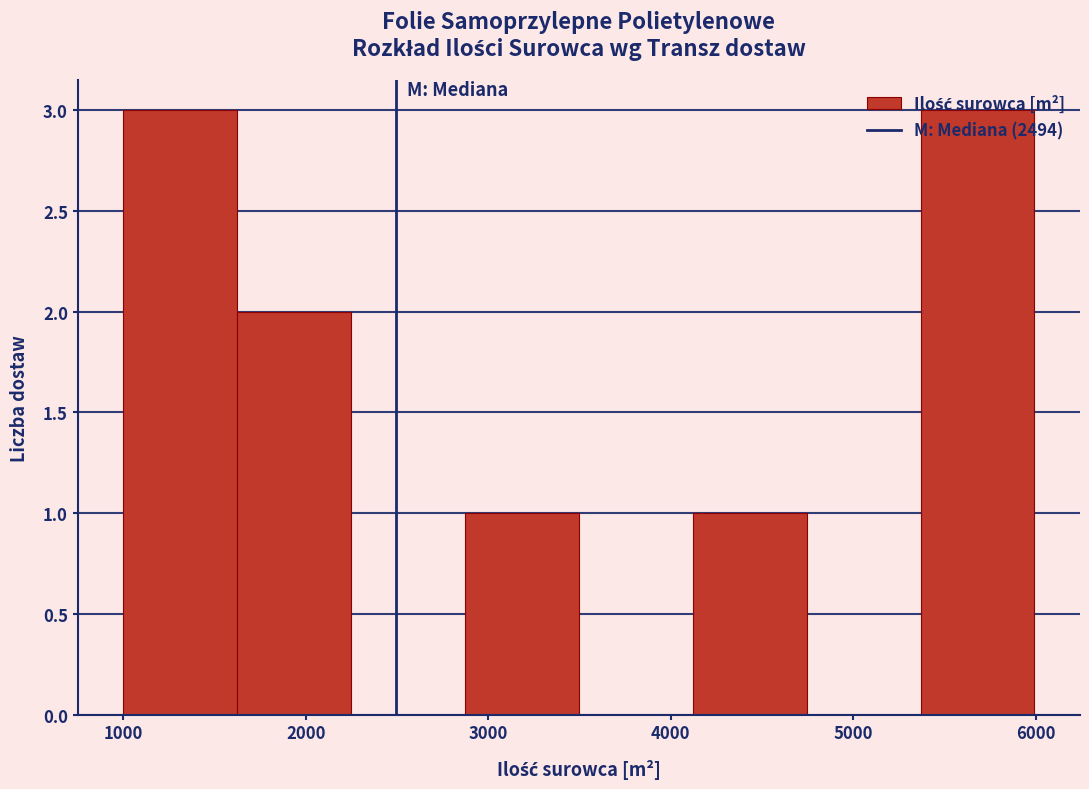

Reading left to right, list every bar in this chart as the range it spans on the x-axis followed by its height. Neither the bar edges nor the heights are printed on the chart, so give them approximately, as read against the axes.

1000 to 1600: 3
1600 to 2200: 2
2200 to 2900: 0
2900 to 3500: 1
3500 to 4100: 0
4100 to 4700: 1
4700 to 5400: 0
5400 to 6000: 3